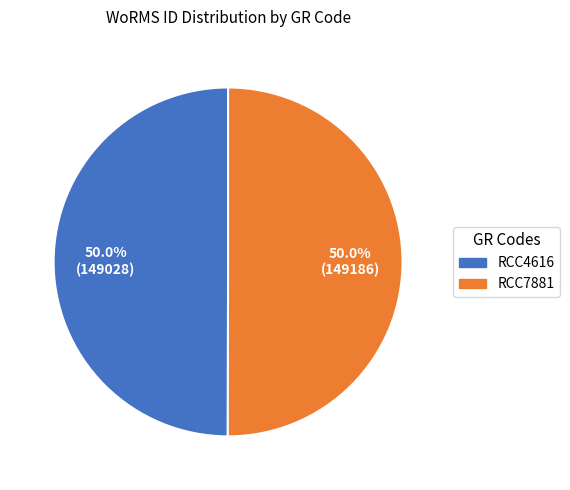

Is it true that RCC4616 is 39% of the pie?

False